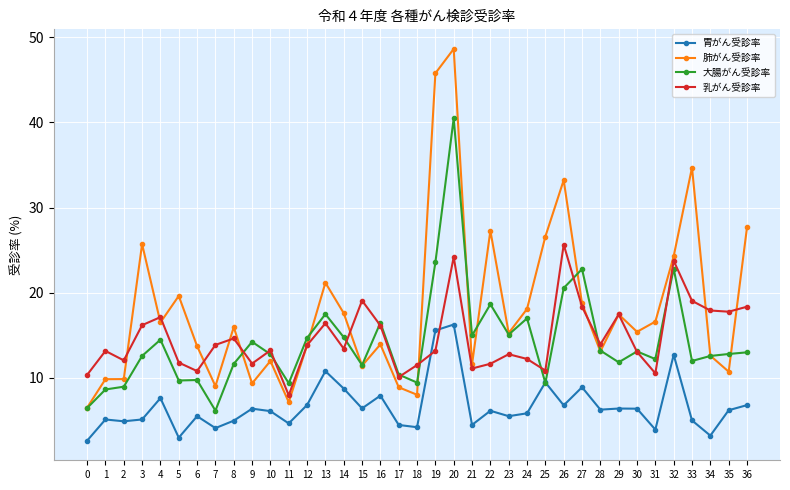

Does the chart display data point markers on the line(s)?

Yes